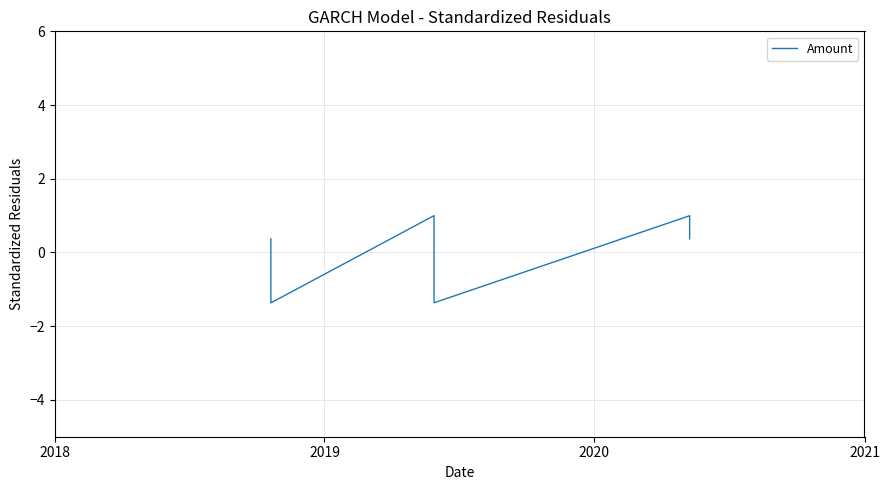

What is the difference between the second highest and minimum values?

2.4